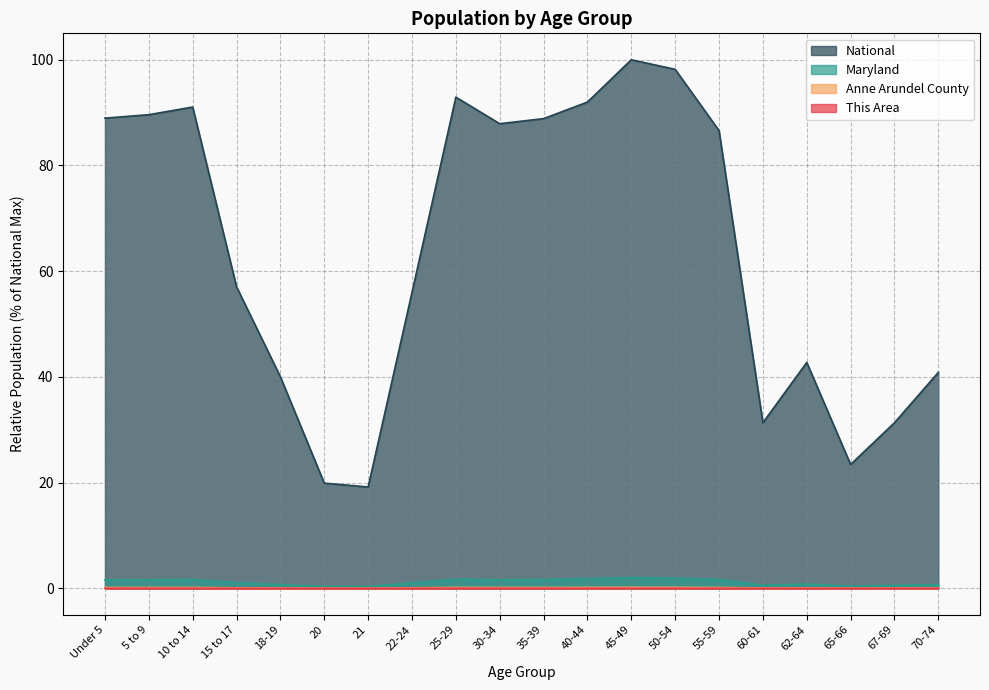

What is the difference between the highest and lowest values at 65-66?

23.4